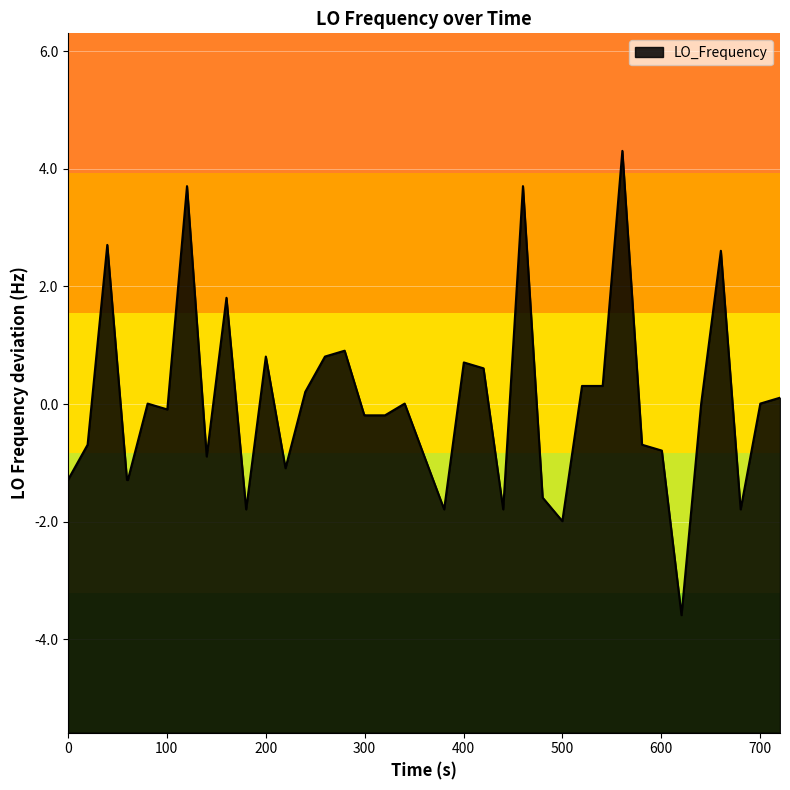

What is the difference between the maximum and minimum values?

7.9